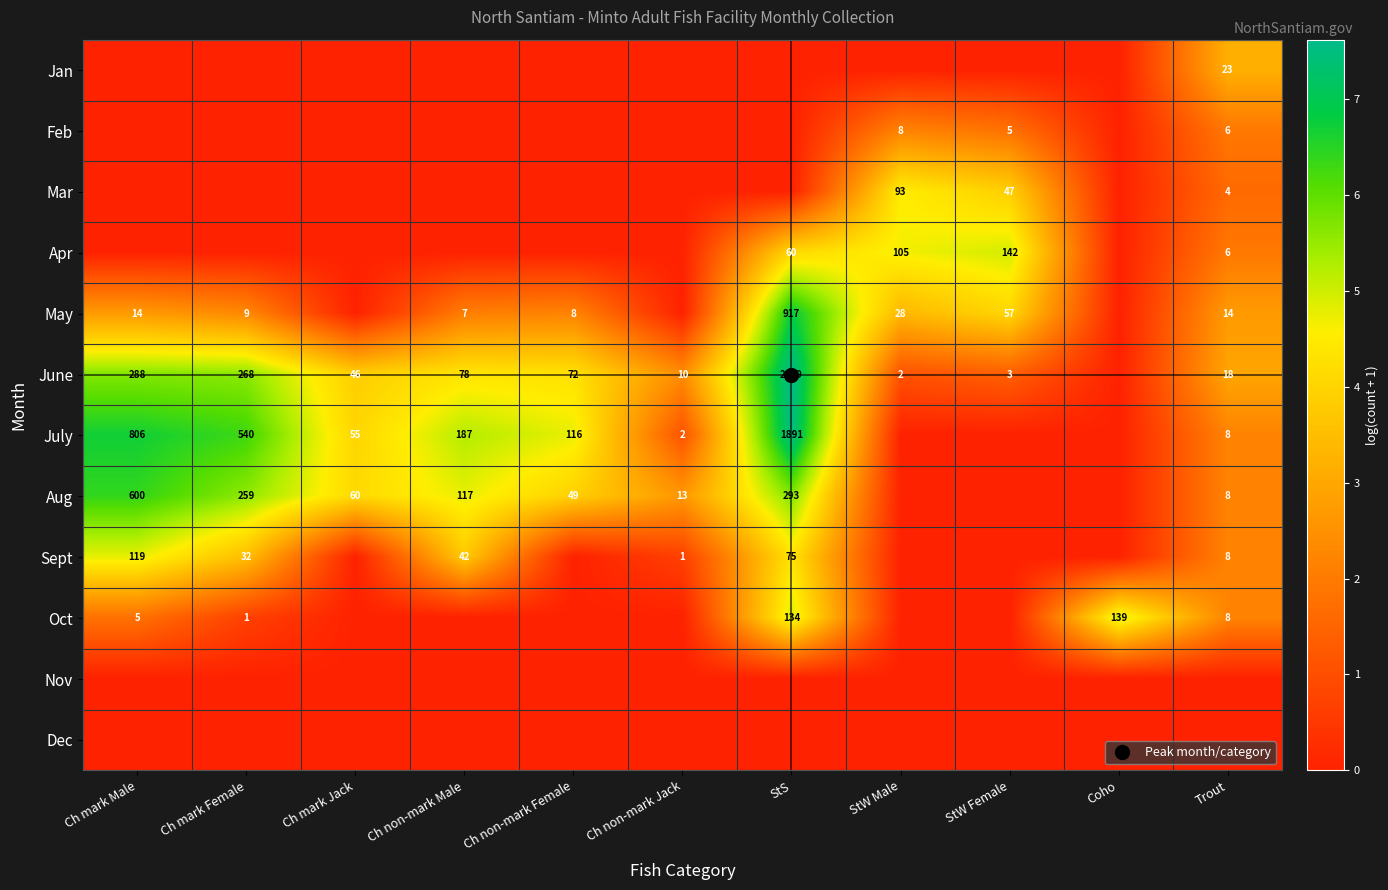

List the series in order of their peak value, lowest first.

Nov, Dec, Feb, Jan, Mar, Sept, Oct, Apr, Aug, May, July, June